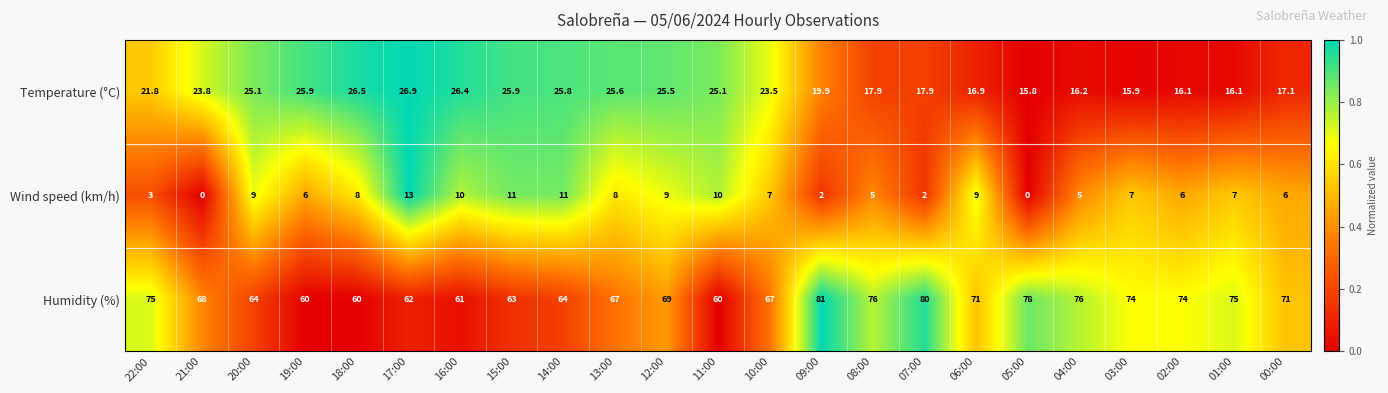

Which series changed the most between 18:00 and 12:00?

Humidity (%)